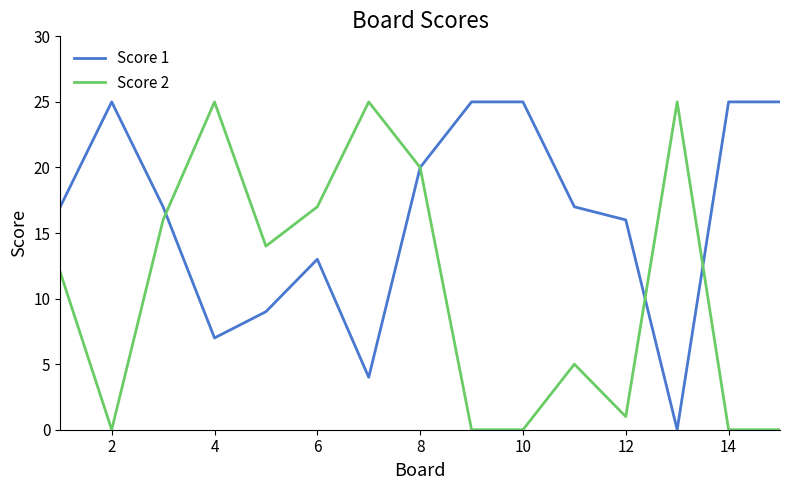

Which series has the largest total across all categories?

Score 1